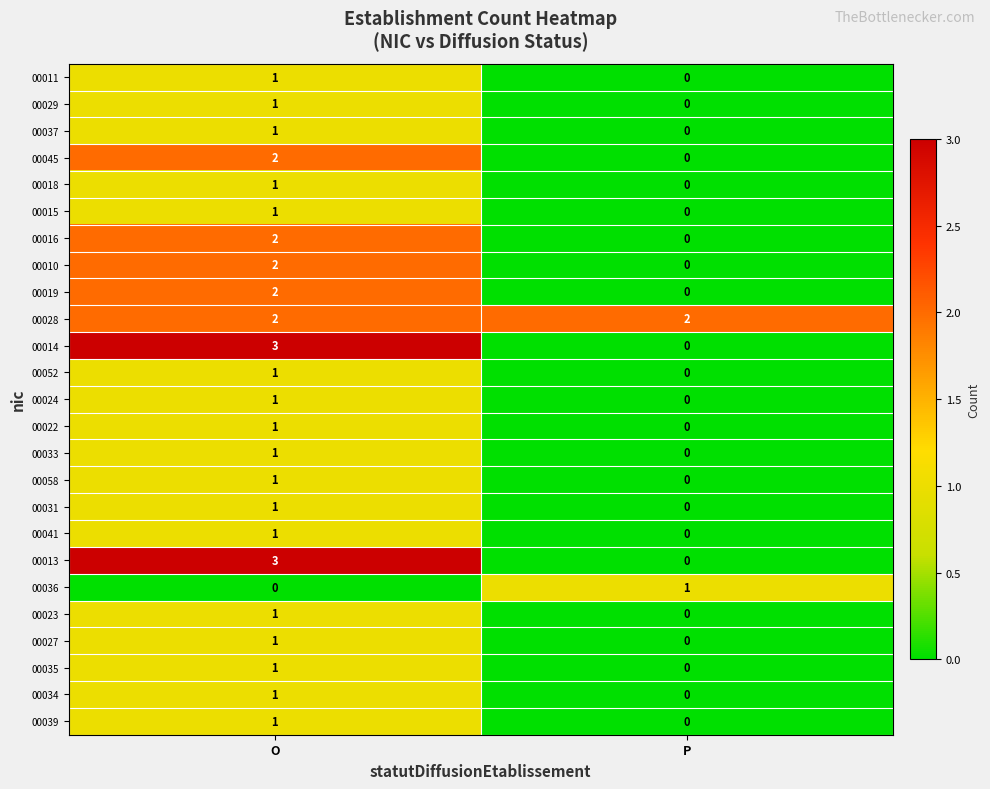

At which category does the chart reach its peak across all series?

O